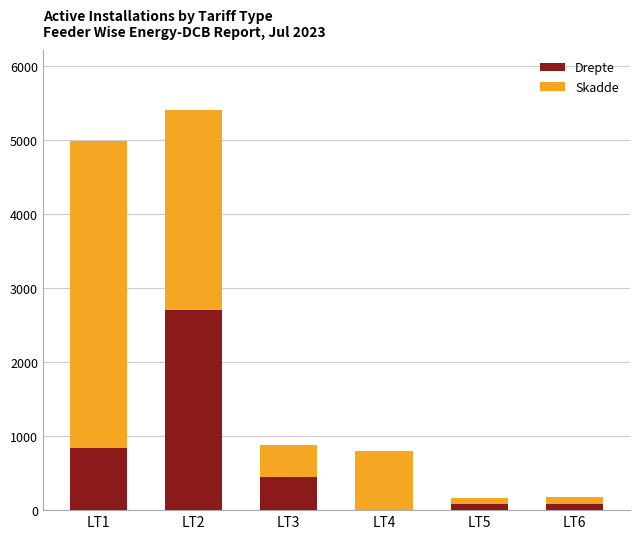

What is the sum of the Drepte values at LT2 and LT5?

2784